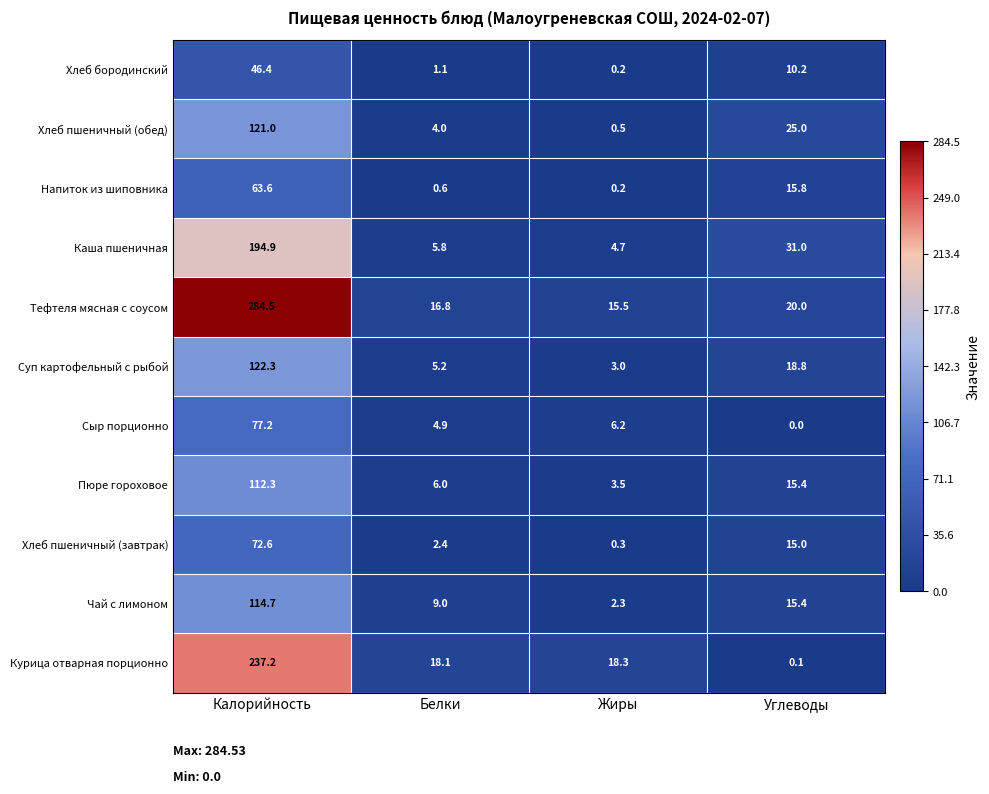

Where is Хлеб пшеничный (обед) nearest to the value 60?

Углеводы